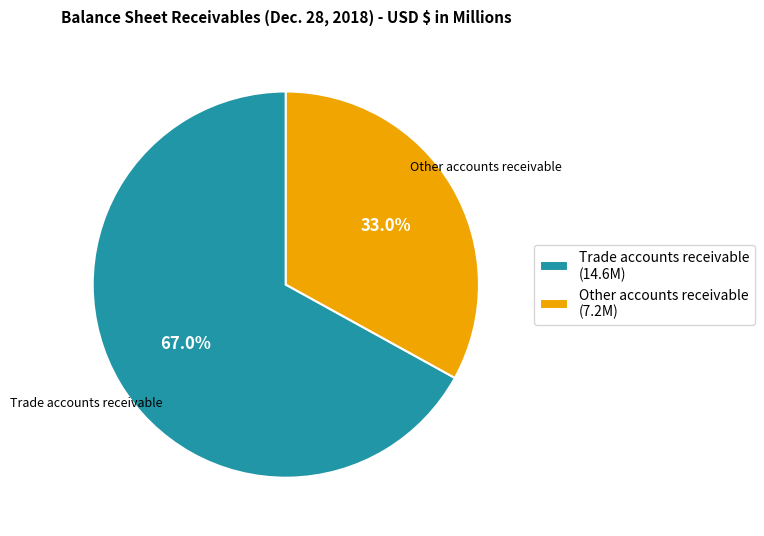

Do Other accounts receivable and Trade accounts receivable together represent more than half of the pie?

Yes